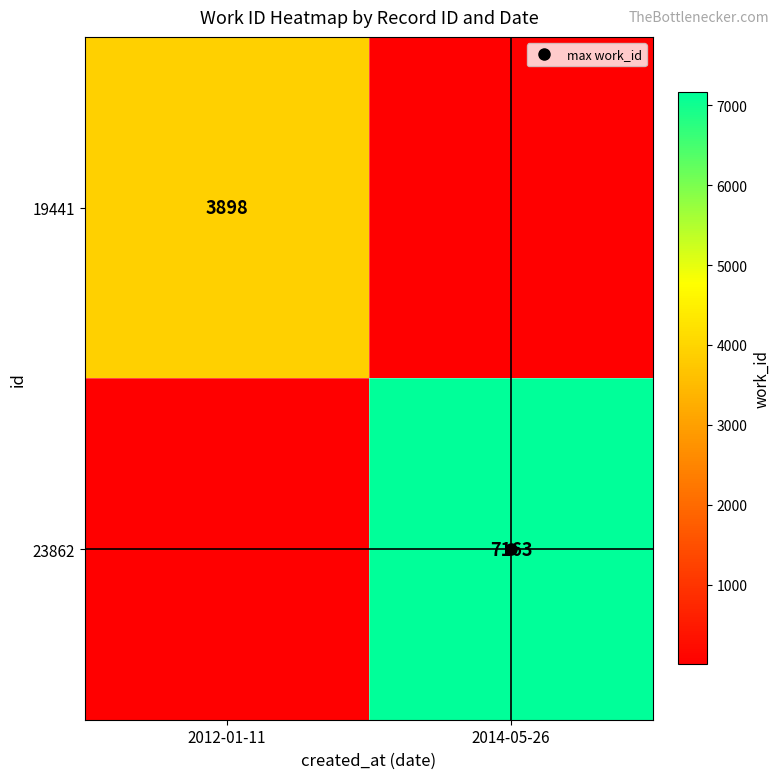

List the labels in order of 19441 value, largest first.

2012-01-11, 2014-05-26